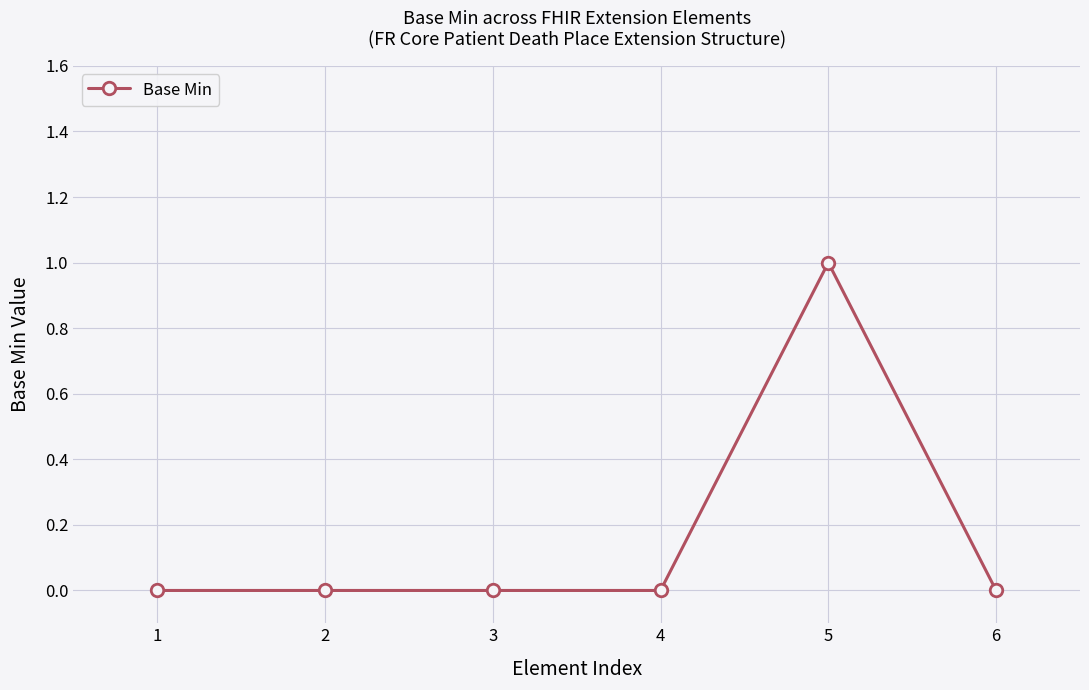

What is the greatest value displayed?

1